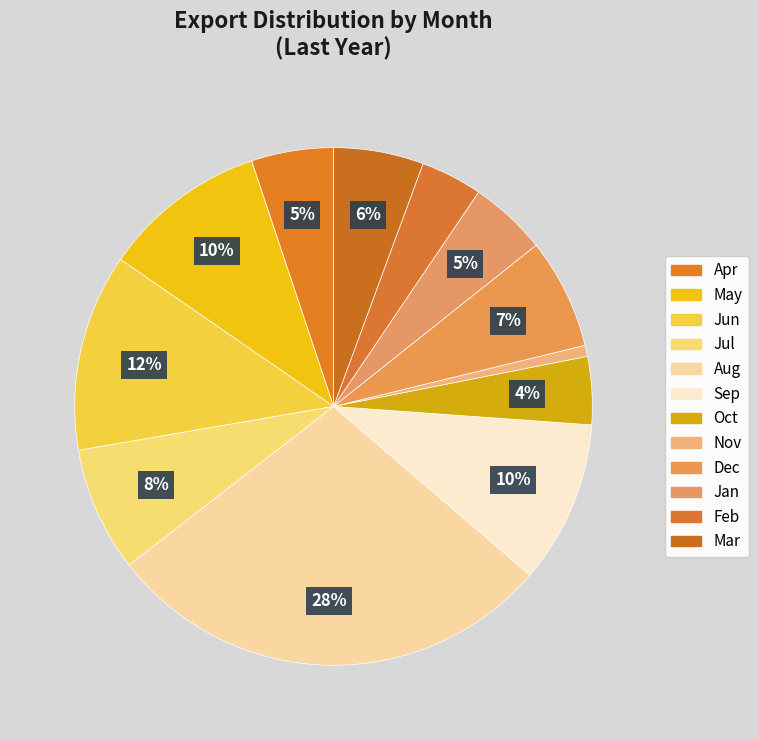

How many slices are in this pie chart?

12